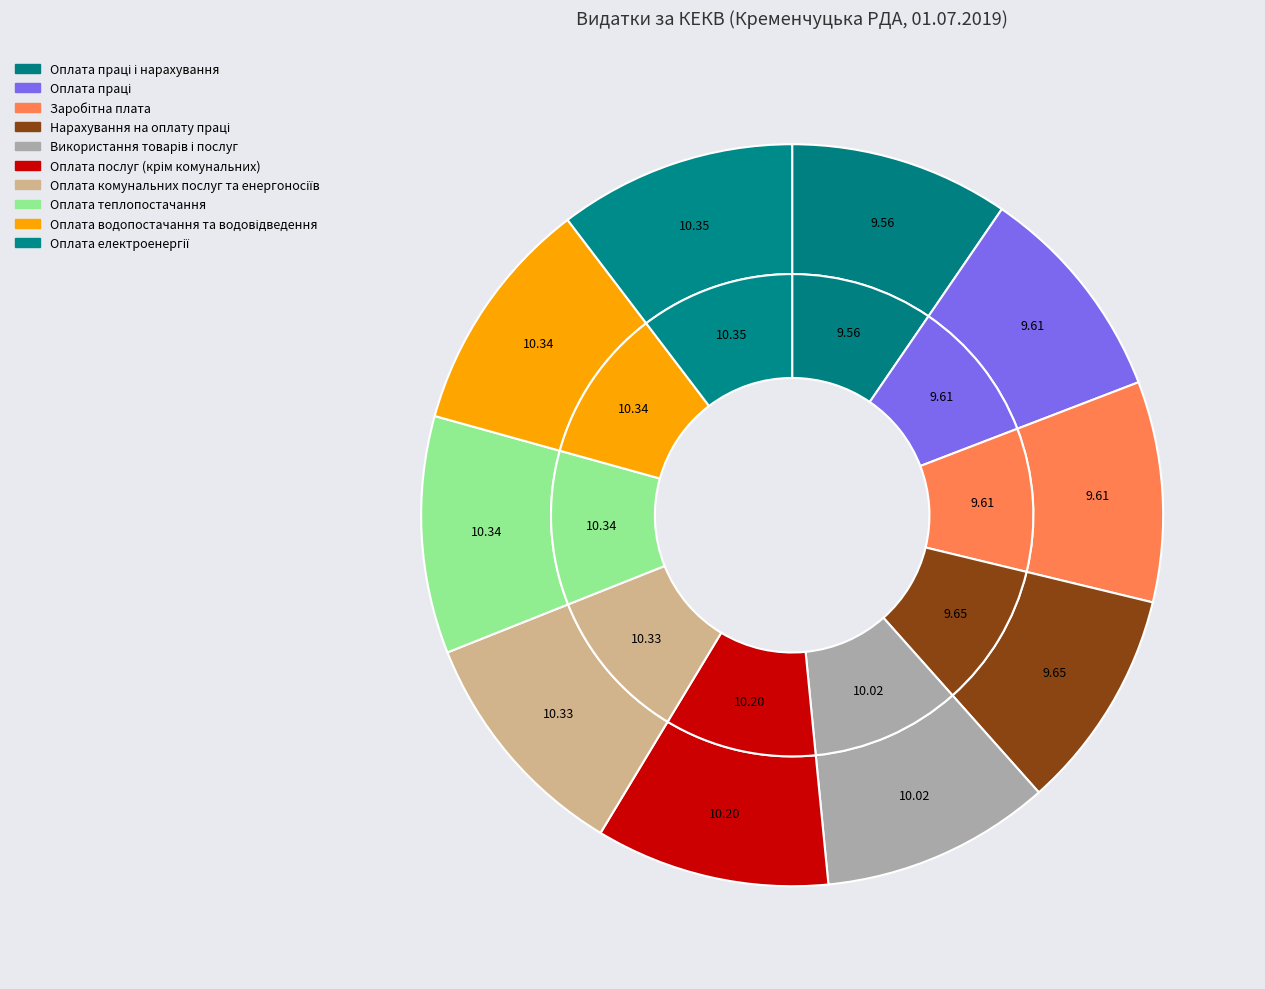

Count the number of slices in the pie.

10